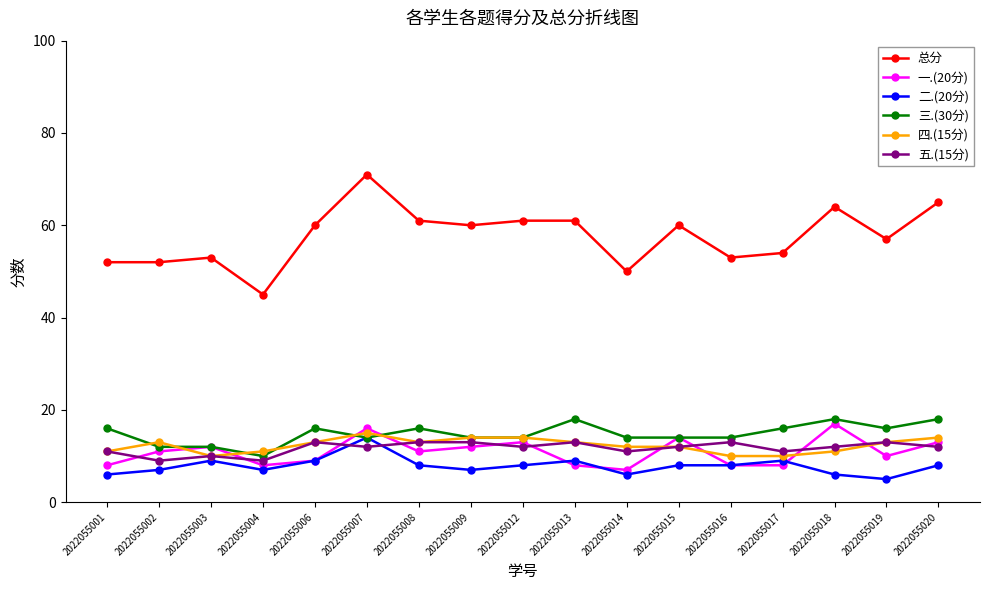

Where is the first local maximum for 一.(20分)?

2022055003